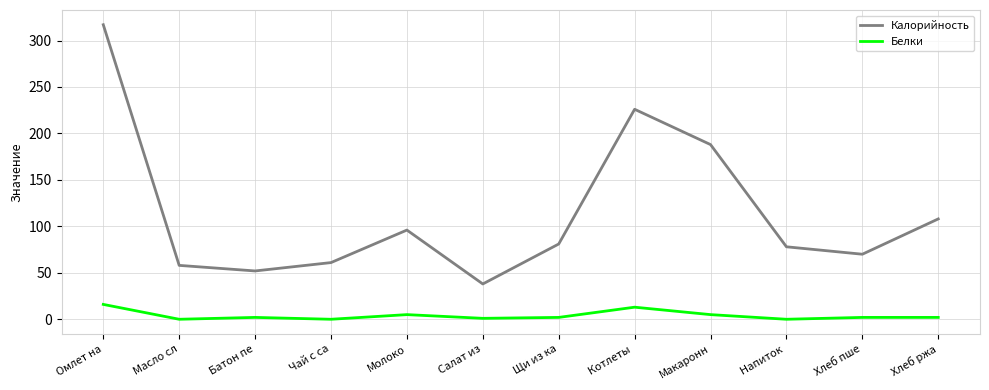

Which series has the largest range (max minus min)?

Калорийность